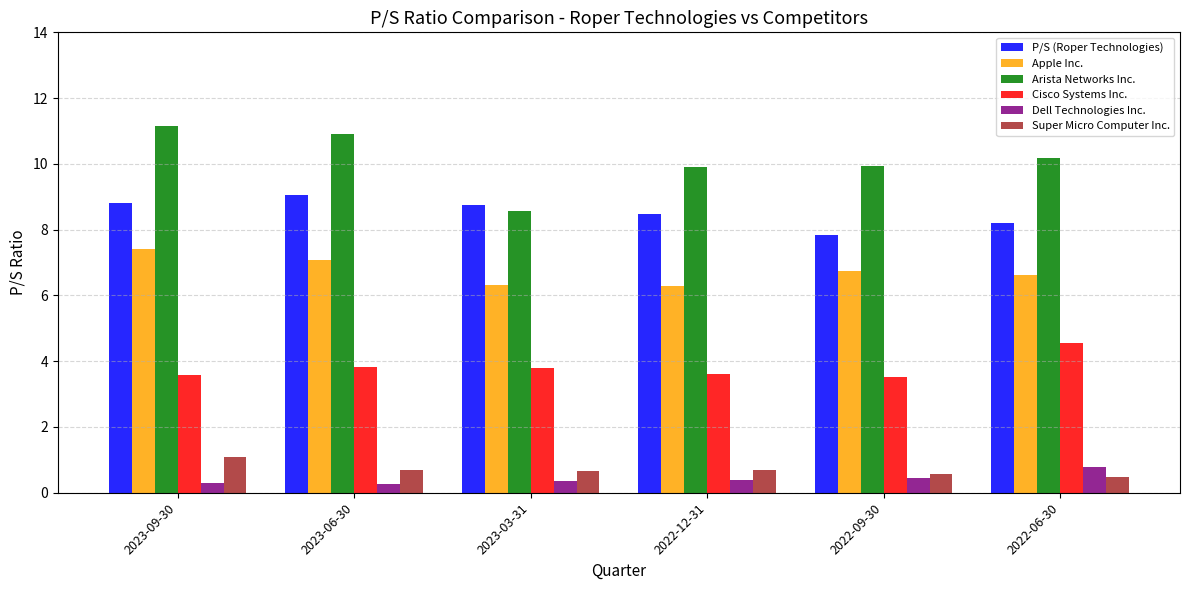

At how many categories does at least one series exceed 1?

6